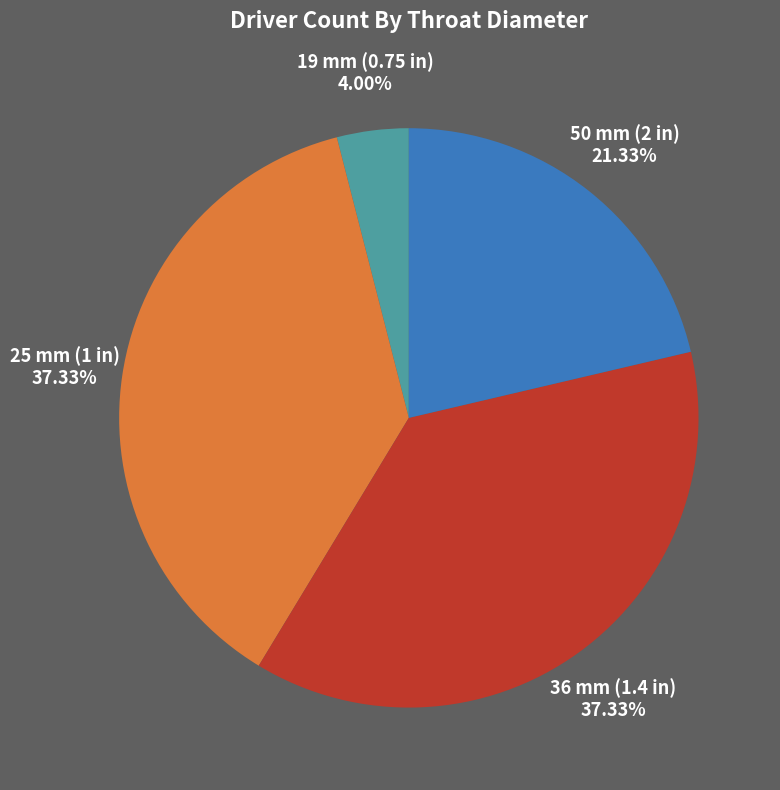

What percentage do 25 mm (1 in) and 19 mm (0.75 in) together represent?

41.3%